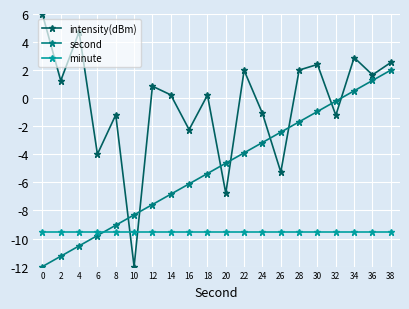

Reading left to right, transcribe all the data shown in this chart.

intensity(dBm): 0=6.0	2=1.2	4=4.7	6=-4.0	8=-1.2	10=-12.0	12=0.9	14=0.2	16=-2.2	18=0.2	20=-6.8	22=2.0	24=-1.1	26=-5.3	28=2.0	30=2.4	32=-1.2	34=2.9	36=1.7	38=2.5
second: 0=-12.0	2=-11.3	4=-10.5	6=-9.8	8=-9.1	10=-8.3	12=-7.6	14=-6.8	16=-6.1	18=-5.4	20=-4.6	22=-3.9	24=-3.2	26=-2.4	28=-1.7	30=-0.9	32=-0.2	34=0.5	36=1.3	38=2.0
minute: 0=-9.5	2=-9.5	4=-9.5	6=-9.5	8=-9.5	10=-9.5	12=-9.5	14=-9.5	16=-9.5	18=-9.5	20=-9.5	22=-9.5	24=-9.5	26=-9.5	28=-9.5	30=-9.5	32=-9.5	34=-9.5	36=-9.5	38=-9.5